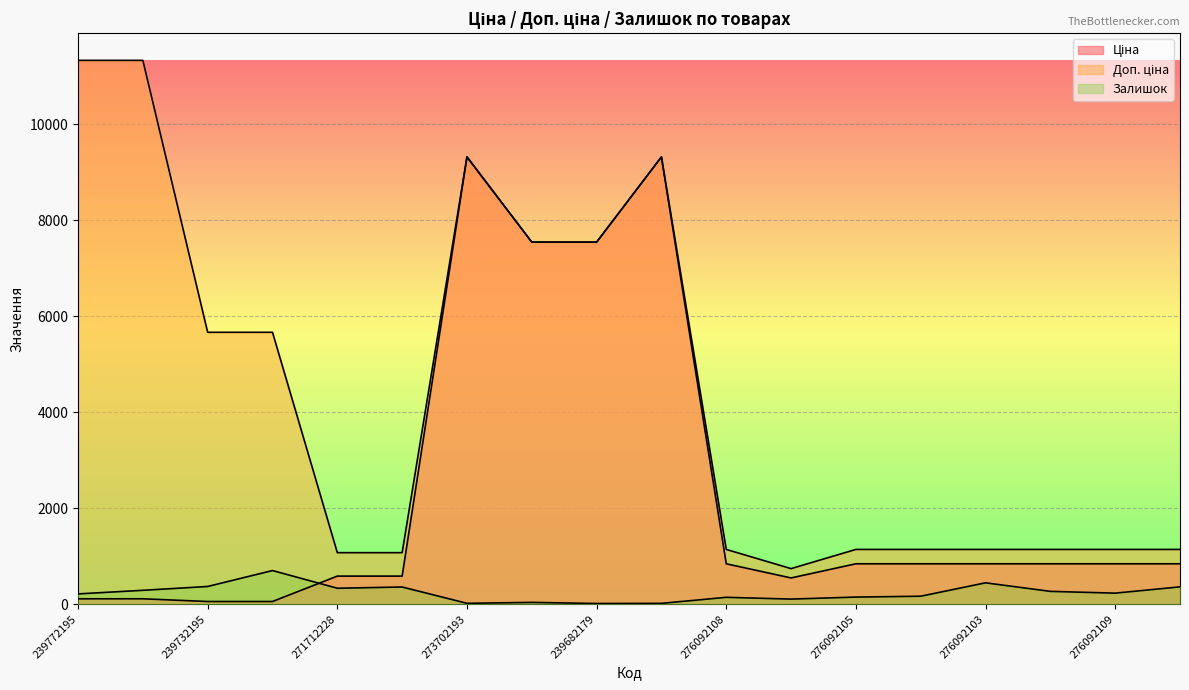

What is the minimum value shown in the chart?

15.0